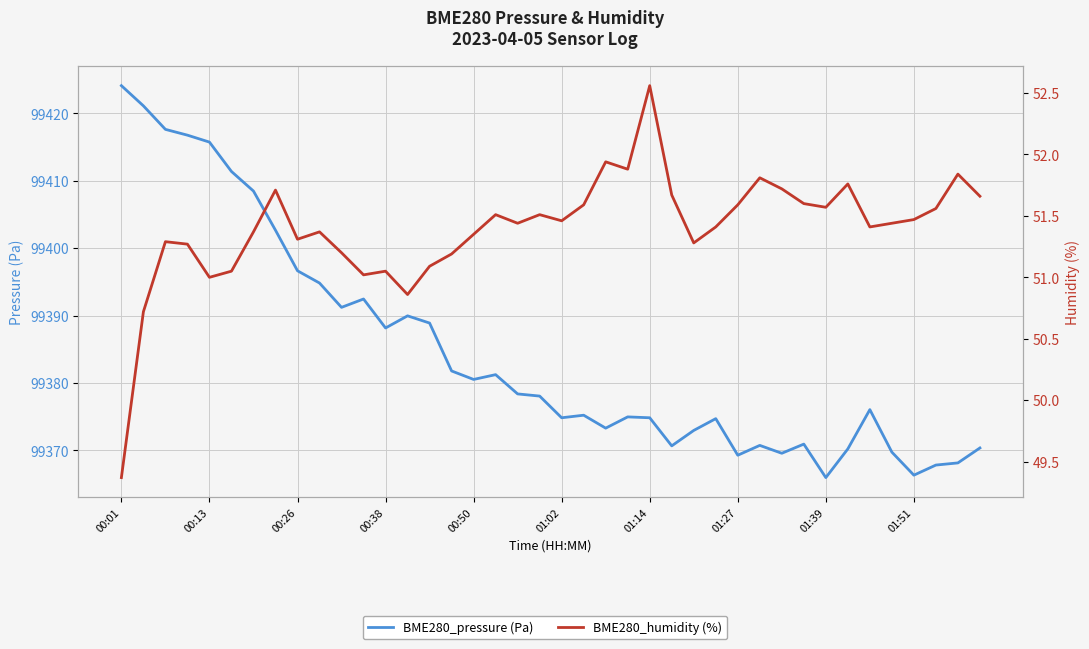

List the labels in order of BME280_pressure (Pa) value, smallest first.

32, 36, 37, 38, 28, 30, 35, 33, 39, 25, 29, 31, 26, 22, 27, 20, 24, 23, 21, 34, 19, 18, 16, 17, 15, 12, 14, 13, 10, 11, 01:51, 01:39, 01:27, 01:14, 01:02, 00:50, 00:38, 00:26, 00:13, 00:01